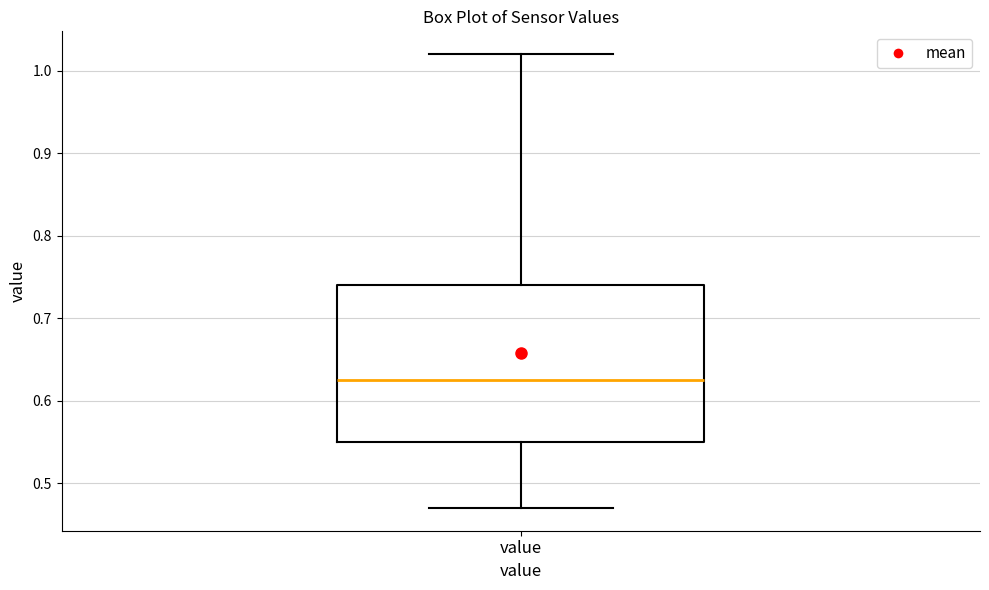

Where is the lower edge of the box for value on the y-axis? The values are not printed on the chart, so give them approximately, as read against the axis.

0.55